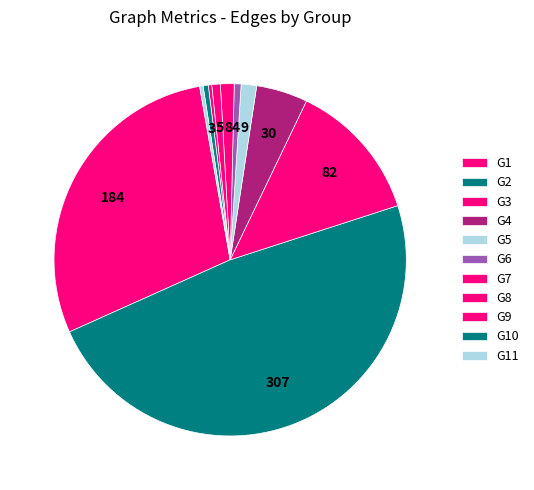

To the nearest percent, what is the combined percentage of G10 and G6?

1%